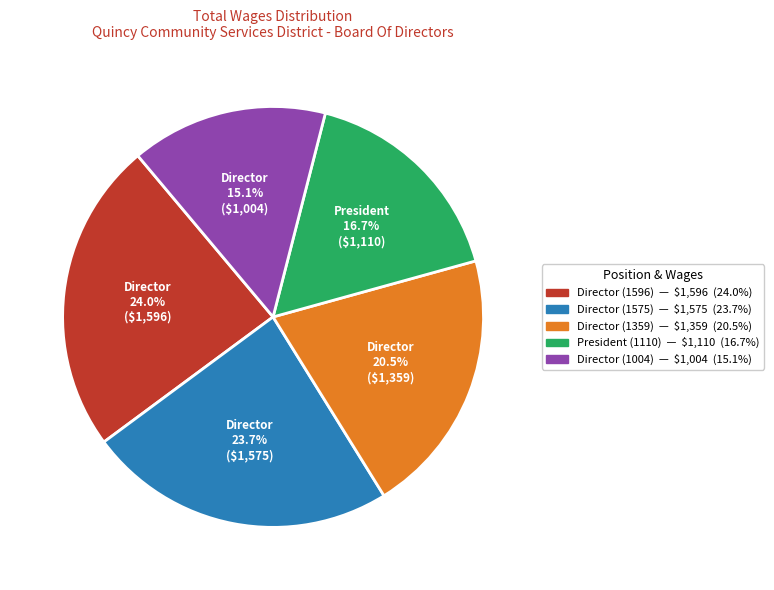

To the nearest percent, what is the difference between the Director (1596) and Director (1359) slice percentages?

4%